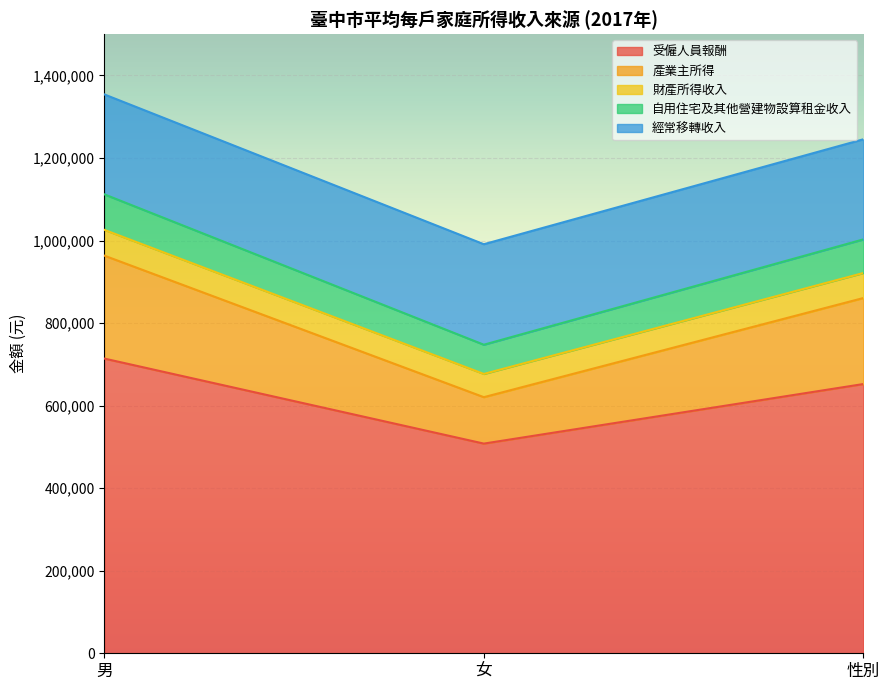

What is the total value across all series at 男?

1354061.3